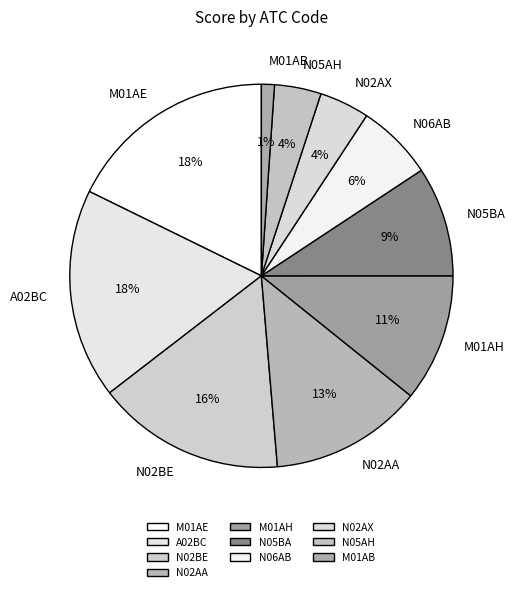

Which category has the smallest portion of the pie?

M01AB